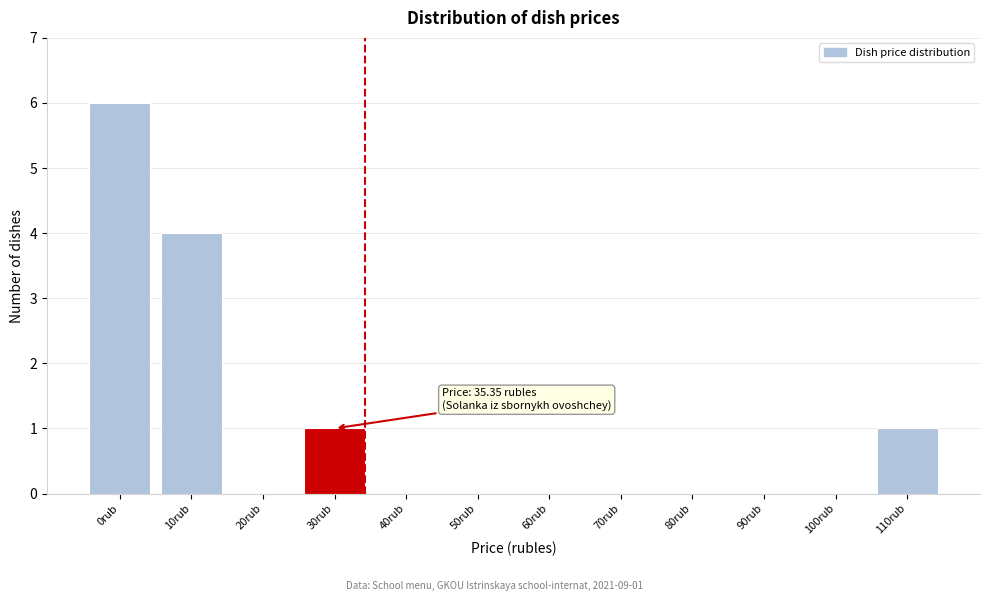

Reading left to right, extract all data points from this chart.

0rub=6	10rub=4	20rub=0	30rub=1	40rub=0	50rub=0	60rub=0	70rub=0	80rub=0	90rub=0	100rub=0	110rub=1